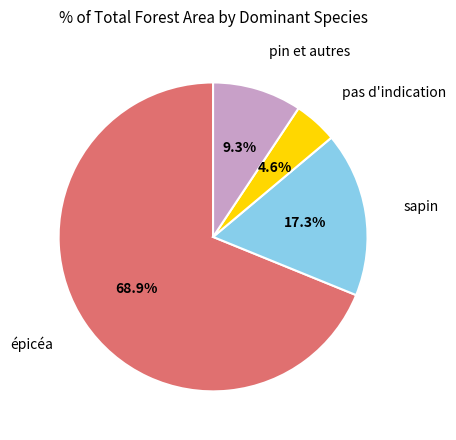

Between pin et autres and épicéa, which is larger?

épicéa